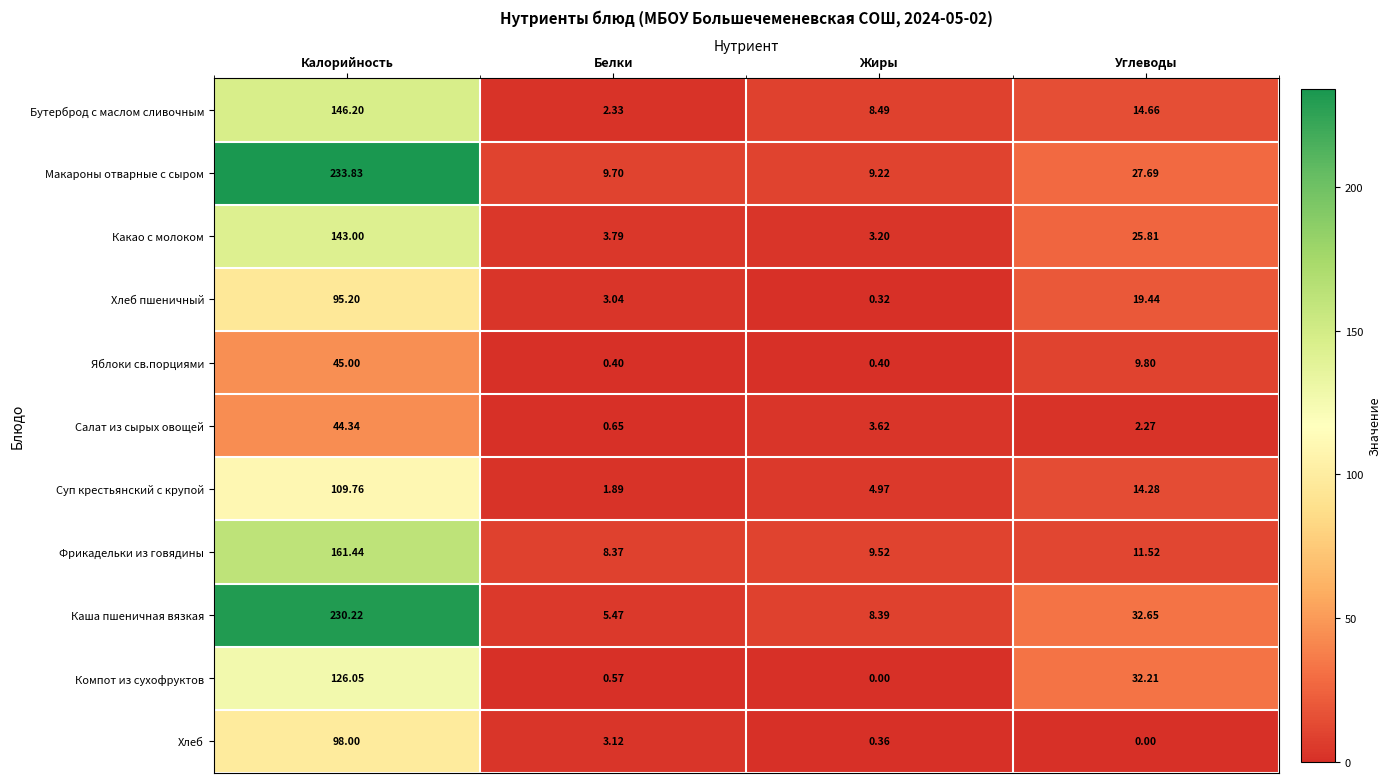

Rank the series by their maximum value, from highest to lowest.

Макароны отварные с сыром, Каша пшеничная вязкая, Фрикадельки из говядины, Бутерброд с маслом сливочным, Какао с молоком, Компот из сухофруктов, Суп крестьянский с крупой, Хлеб, Хлеб пшеничный, Яблоки св.порциями, Салат из сырых овощей